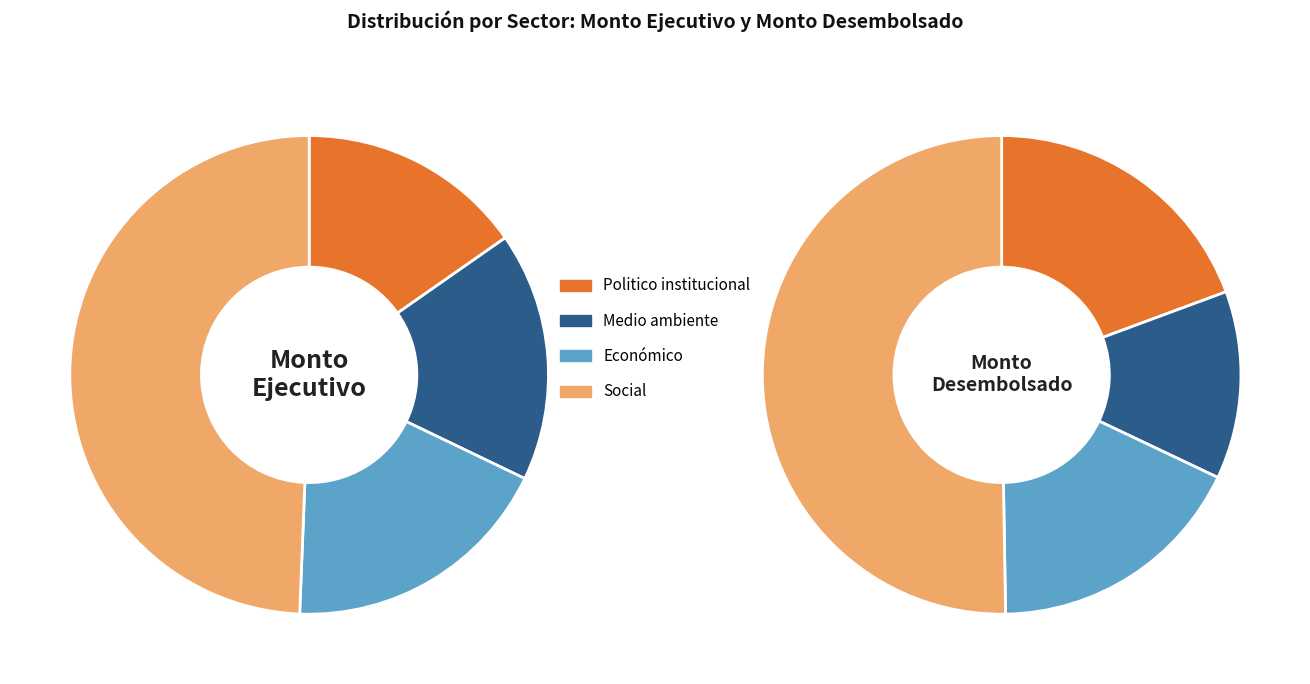

Does Económico account for over 50% of the chart?

No